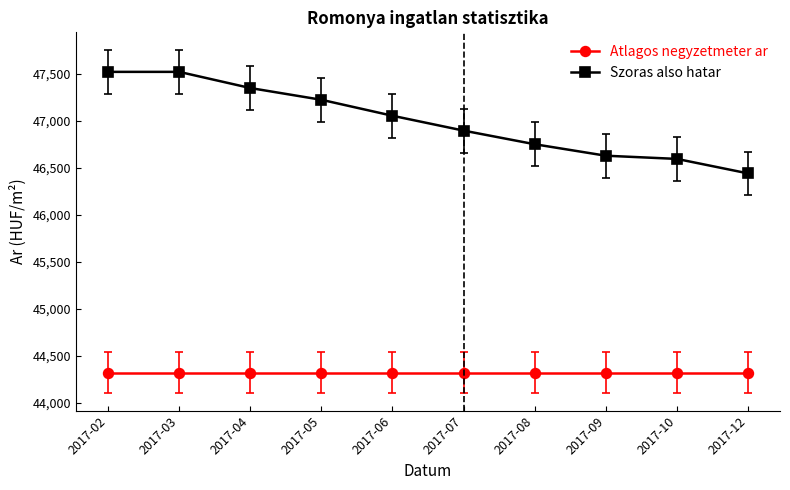

What is the lowest value of the Atlagos negyzetmeter ar series?

44318